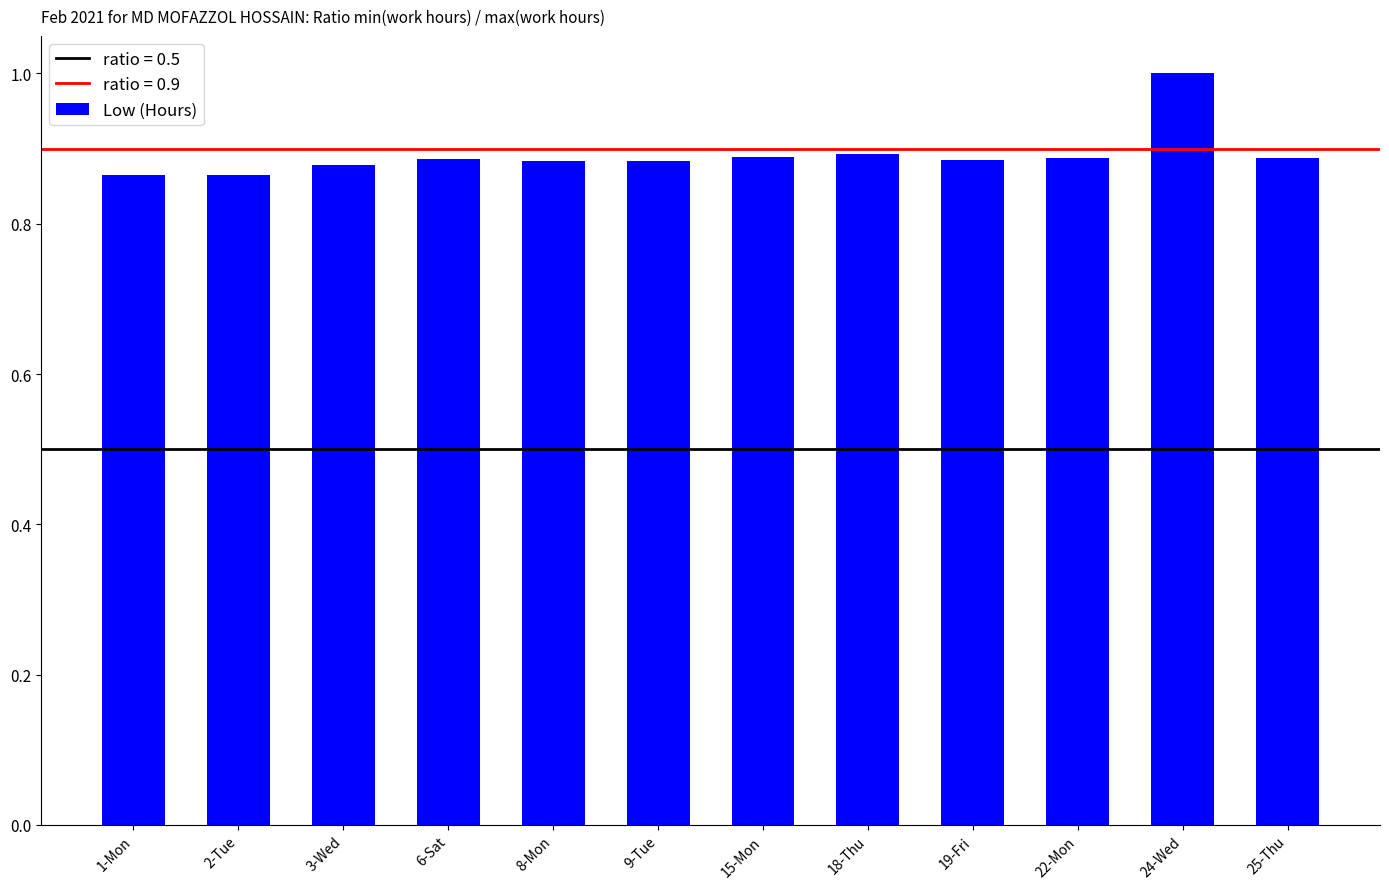

Which label corresponds to the largest value in the chart?

24-Wed